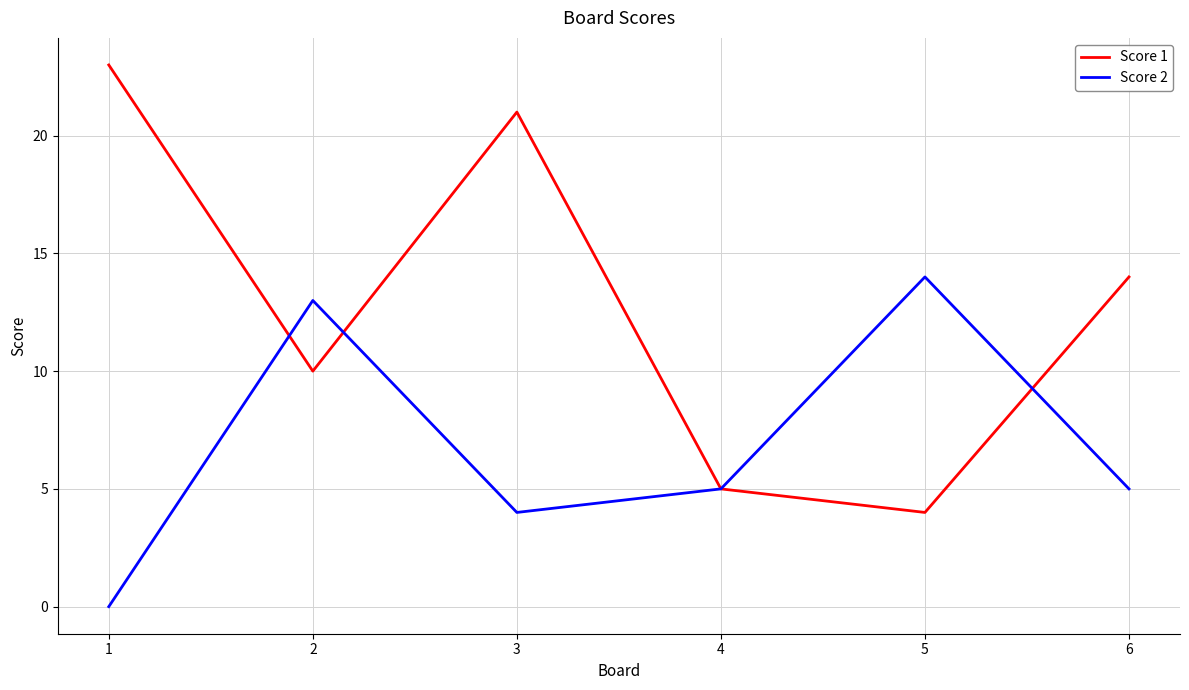

What is the highest value of the Score 2 series?

14